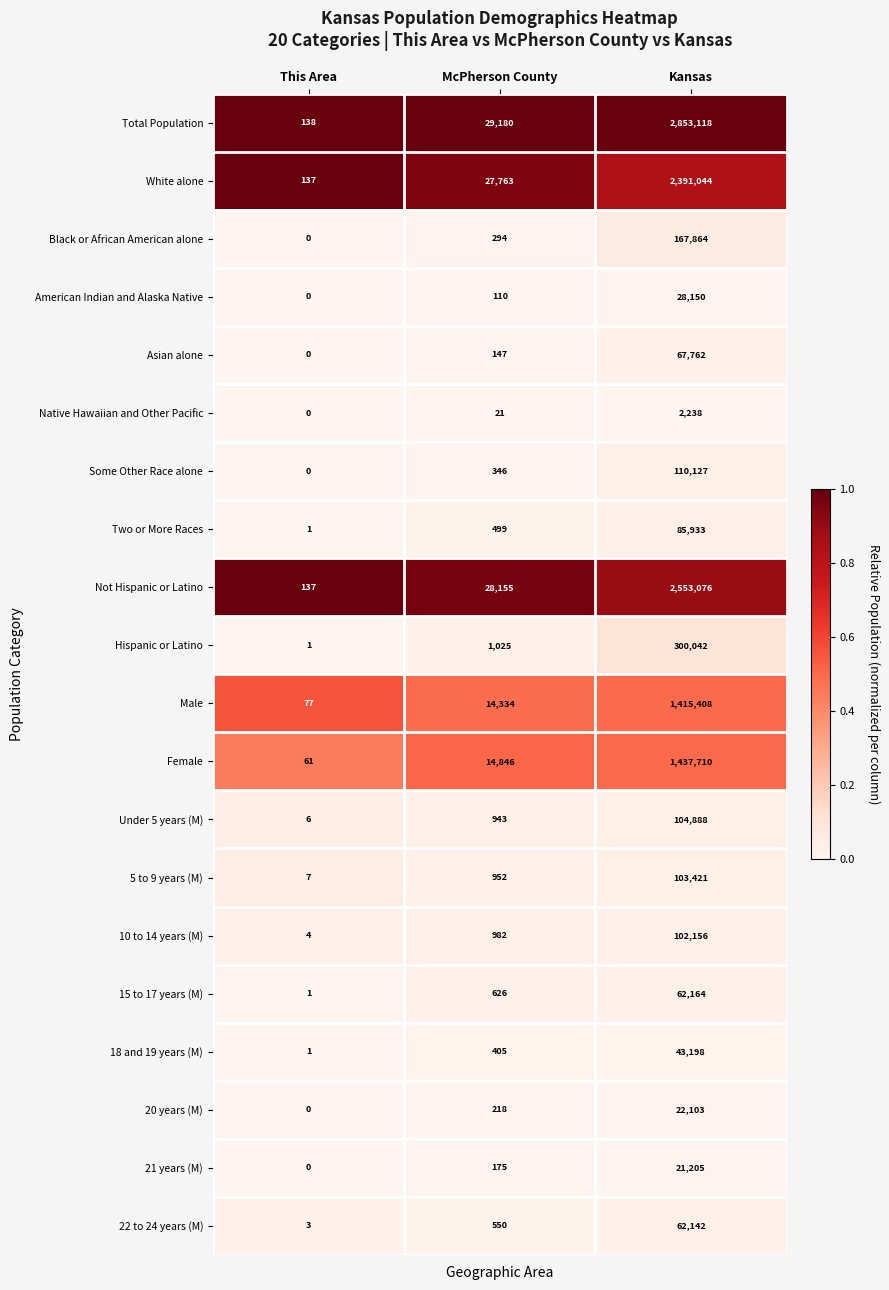

List the series in order of their peak value, highest first.

Total Population, Not Hispanic or Latino, White alone, Female, Male, Hispanic or Latino, Black or African American alone, Some Other Race alone, Under 5 years (M), 5 to 9 years (M), 10 to 14 years (M), Two or More Races, Asian alone, 15 to 17 years (M), 22 to 24 years (M), 18 and 19 years (M), American Indian and Alaska Native, 20 years (M), 21 years (M), Native Hawaiian and Other Pacific